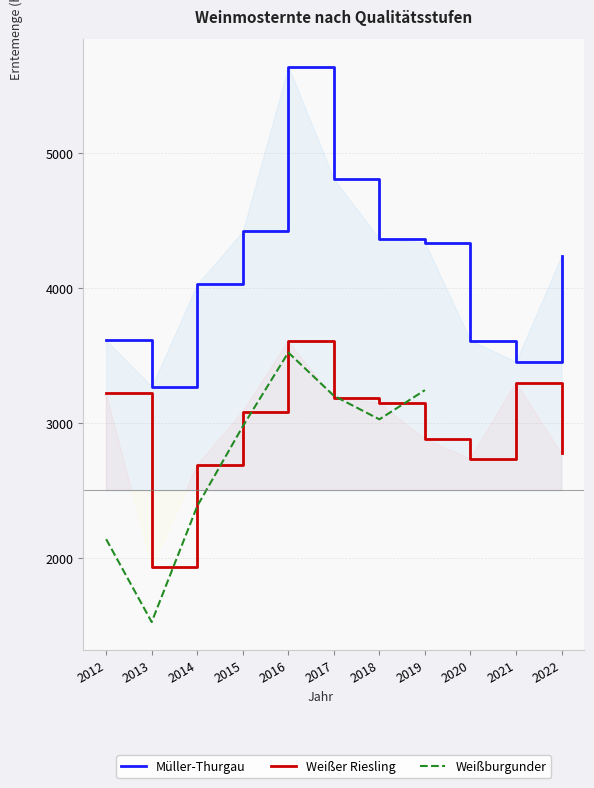

The value of Müller-Thurgau at 2013 is 1306. True or false?

False